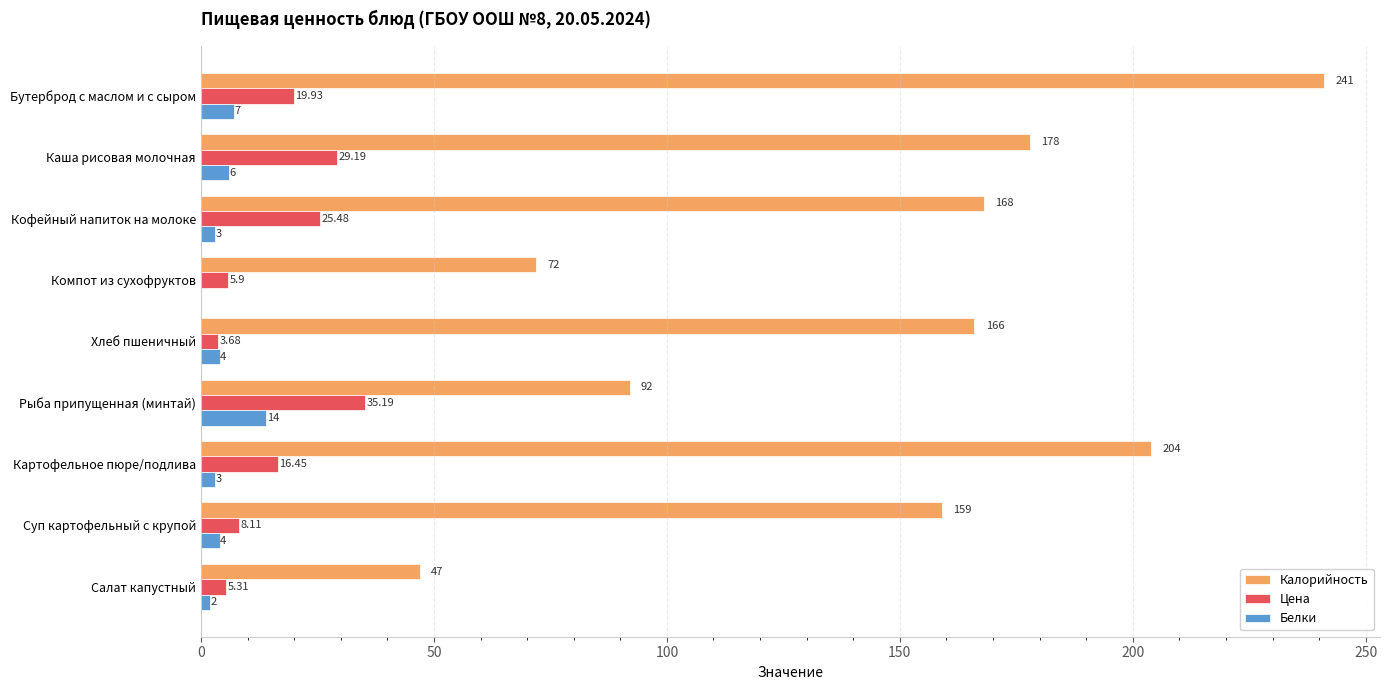

What is the sum of all Калорийность values?

1327.0